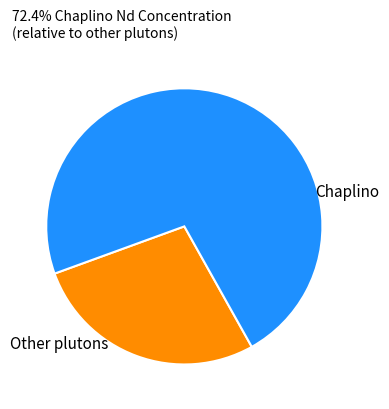

Which category has the biggest portion of the pie?

Chaplino